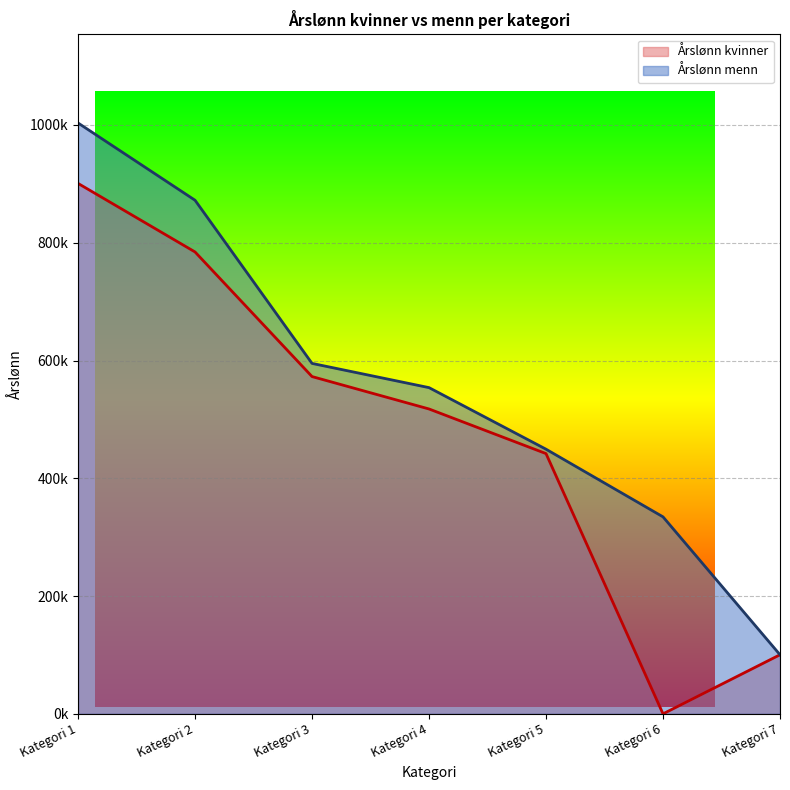

At which label does Årslønn kvinner reach its minimum?

Kategori 6